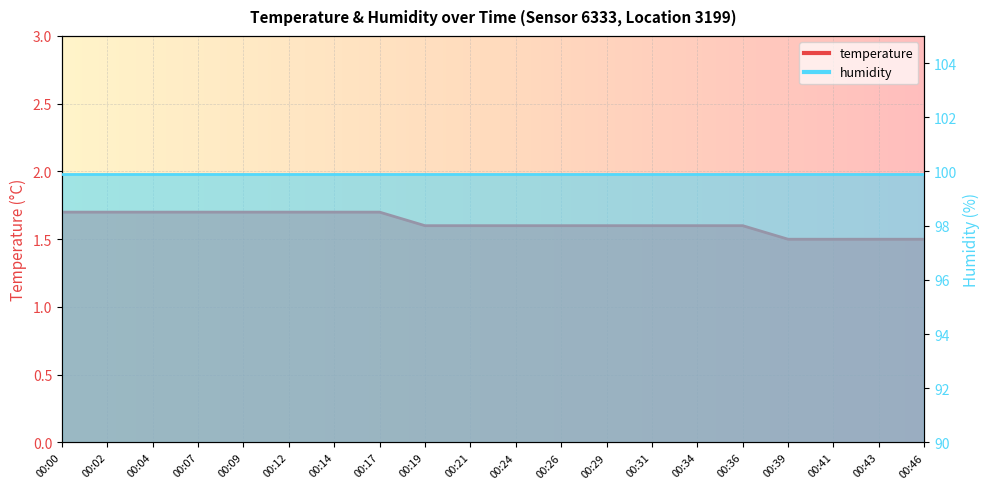

What is the change in value from 00:09 to 00:41?

-0.2